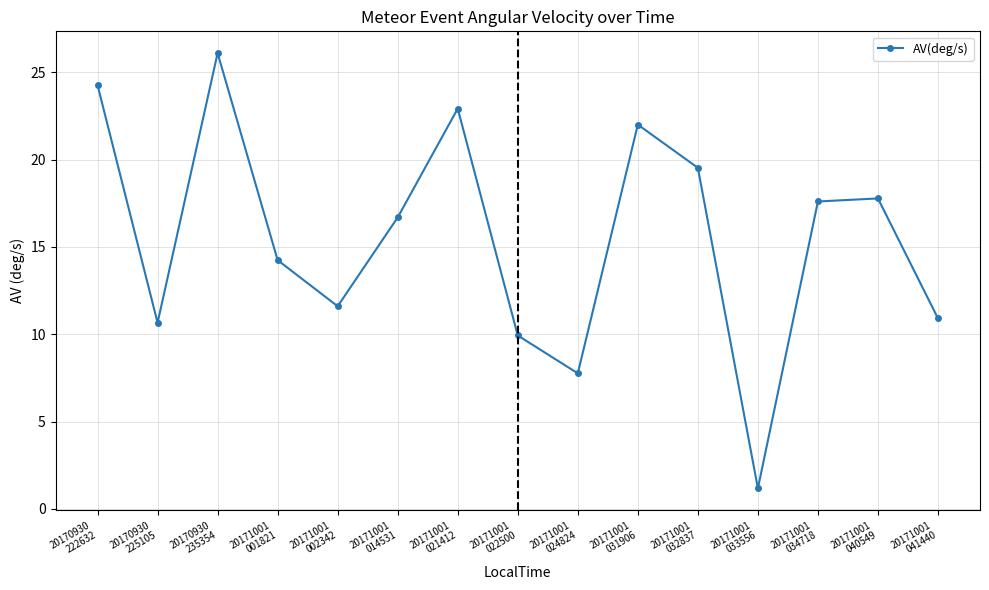

How many points are higher than both their immediate neighbors (excluding endpoints)?

4